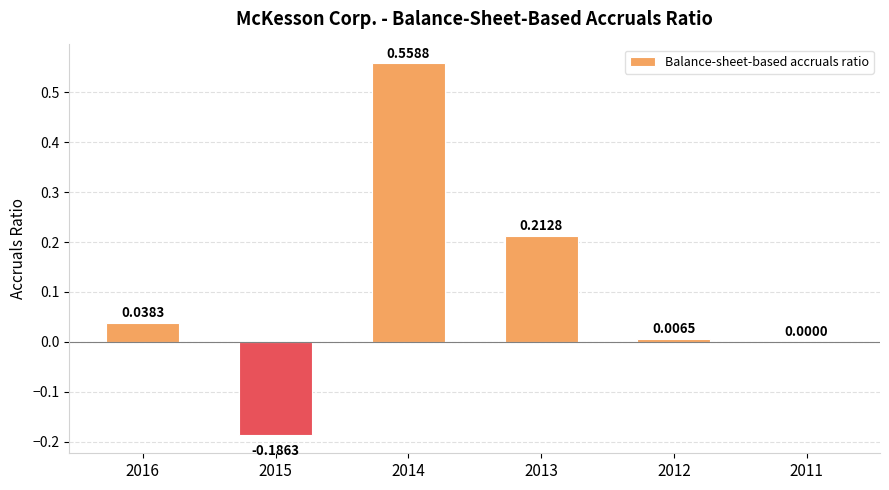

What is the change in value from 2014 to 2011?

-0.6